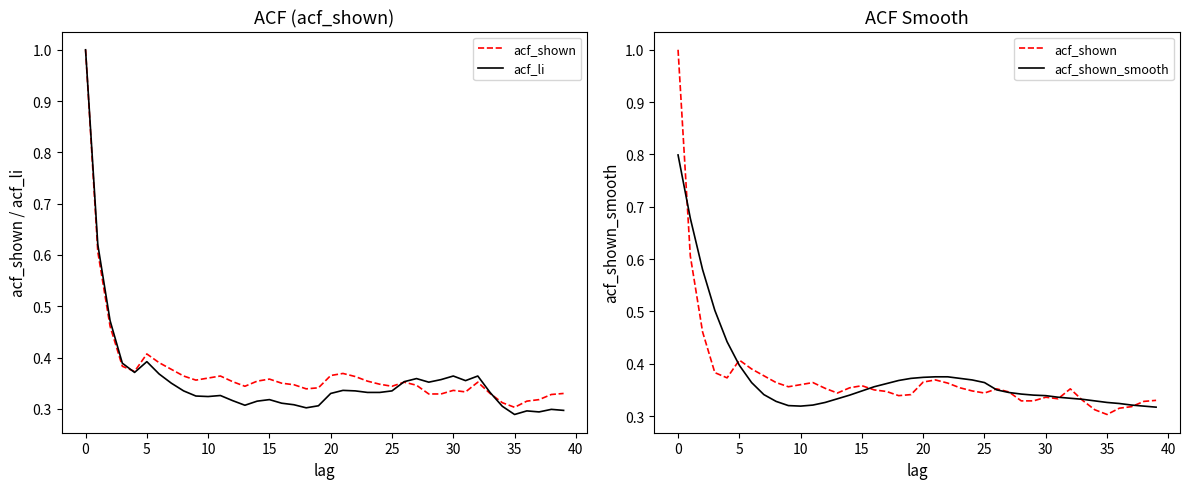

The acf_li series shows 0.2 at 38. True or false?

False